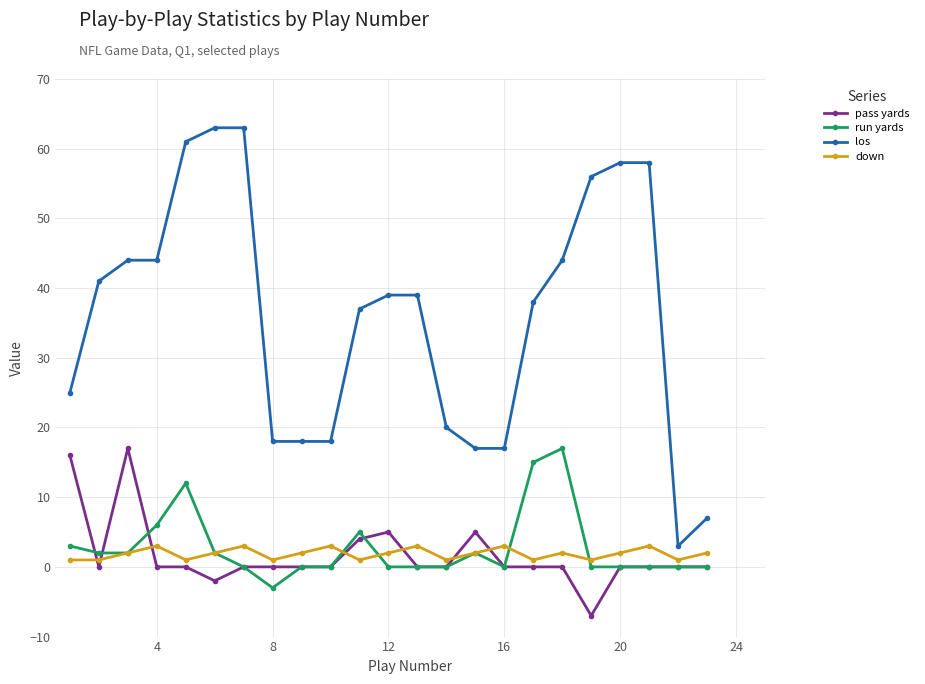

At how many categories does at least one series exceed 53?

6